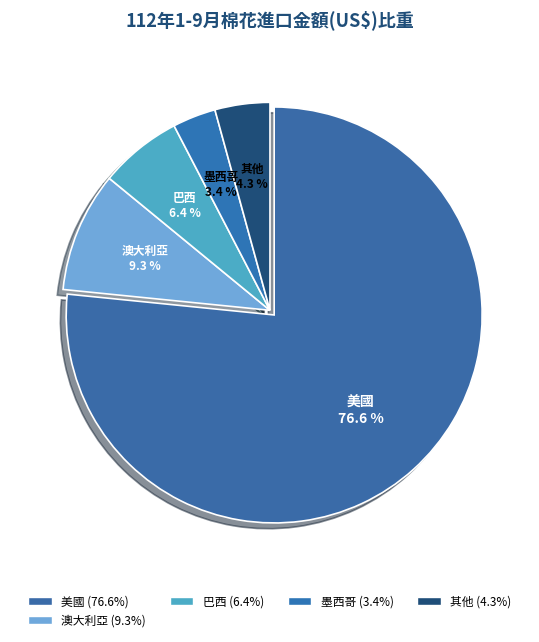

Is there a majority slice in this chart?

Yes